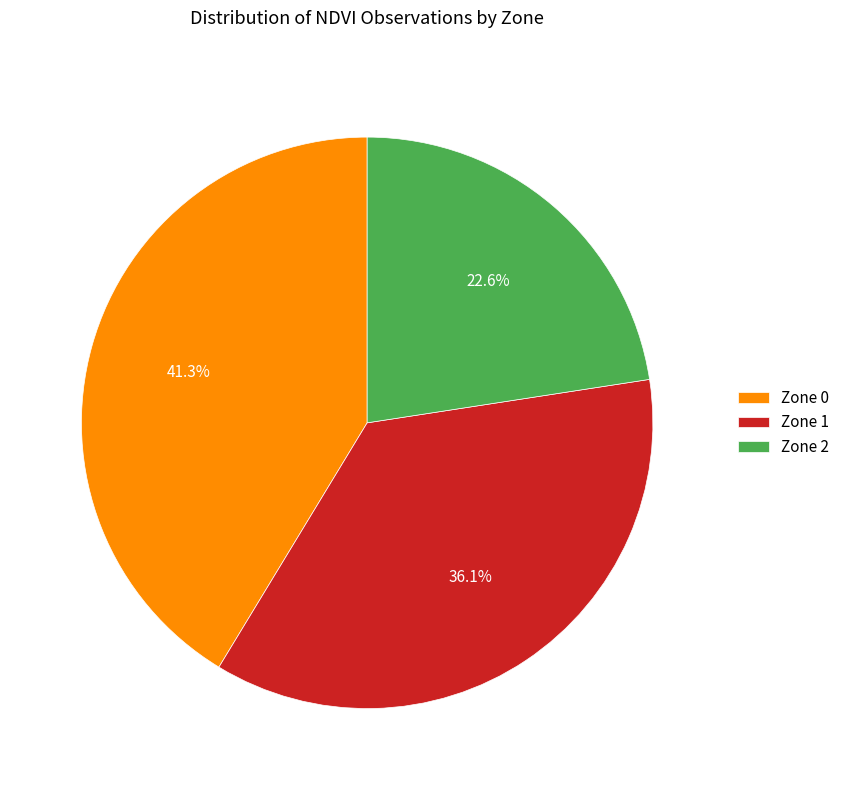

To the nearest percent, what is the combined percentage of Zone 2 and Zone 1?

59%